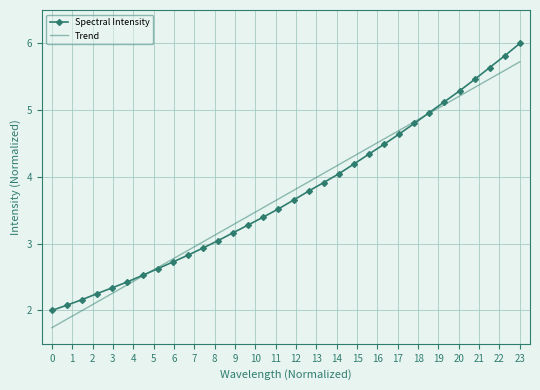

Which series has the largest range (max minus min)?

Spectral Intensity